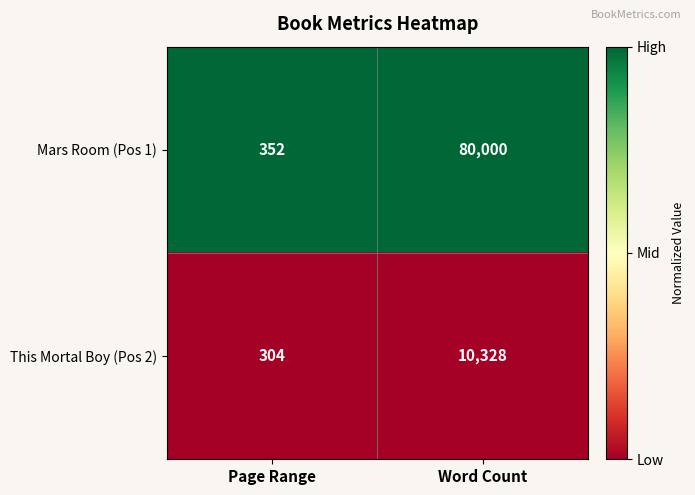

Count the number of data series in this chart.

2